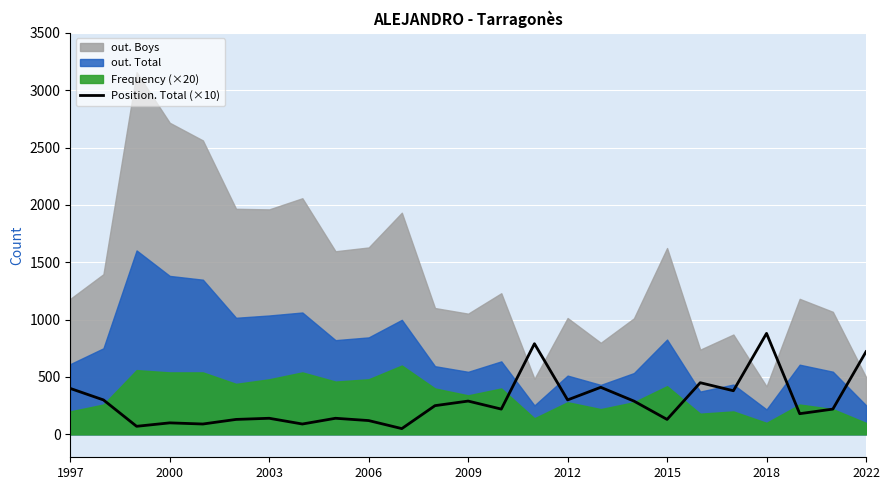

The Position. Total (×10) series shows 720 at 1997. True or false?

False